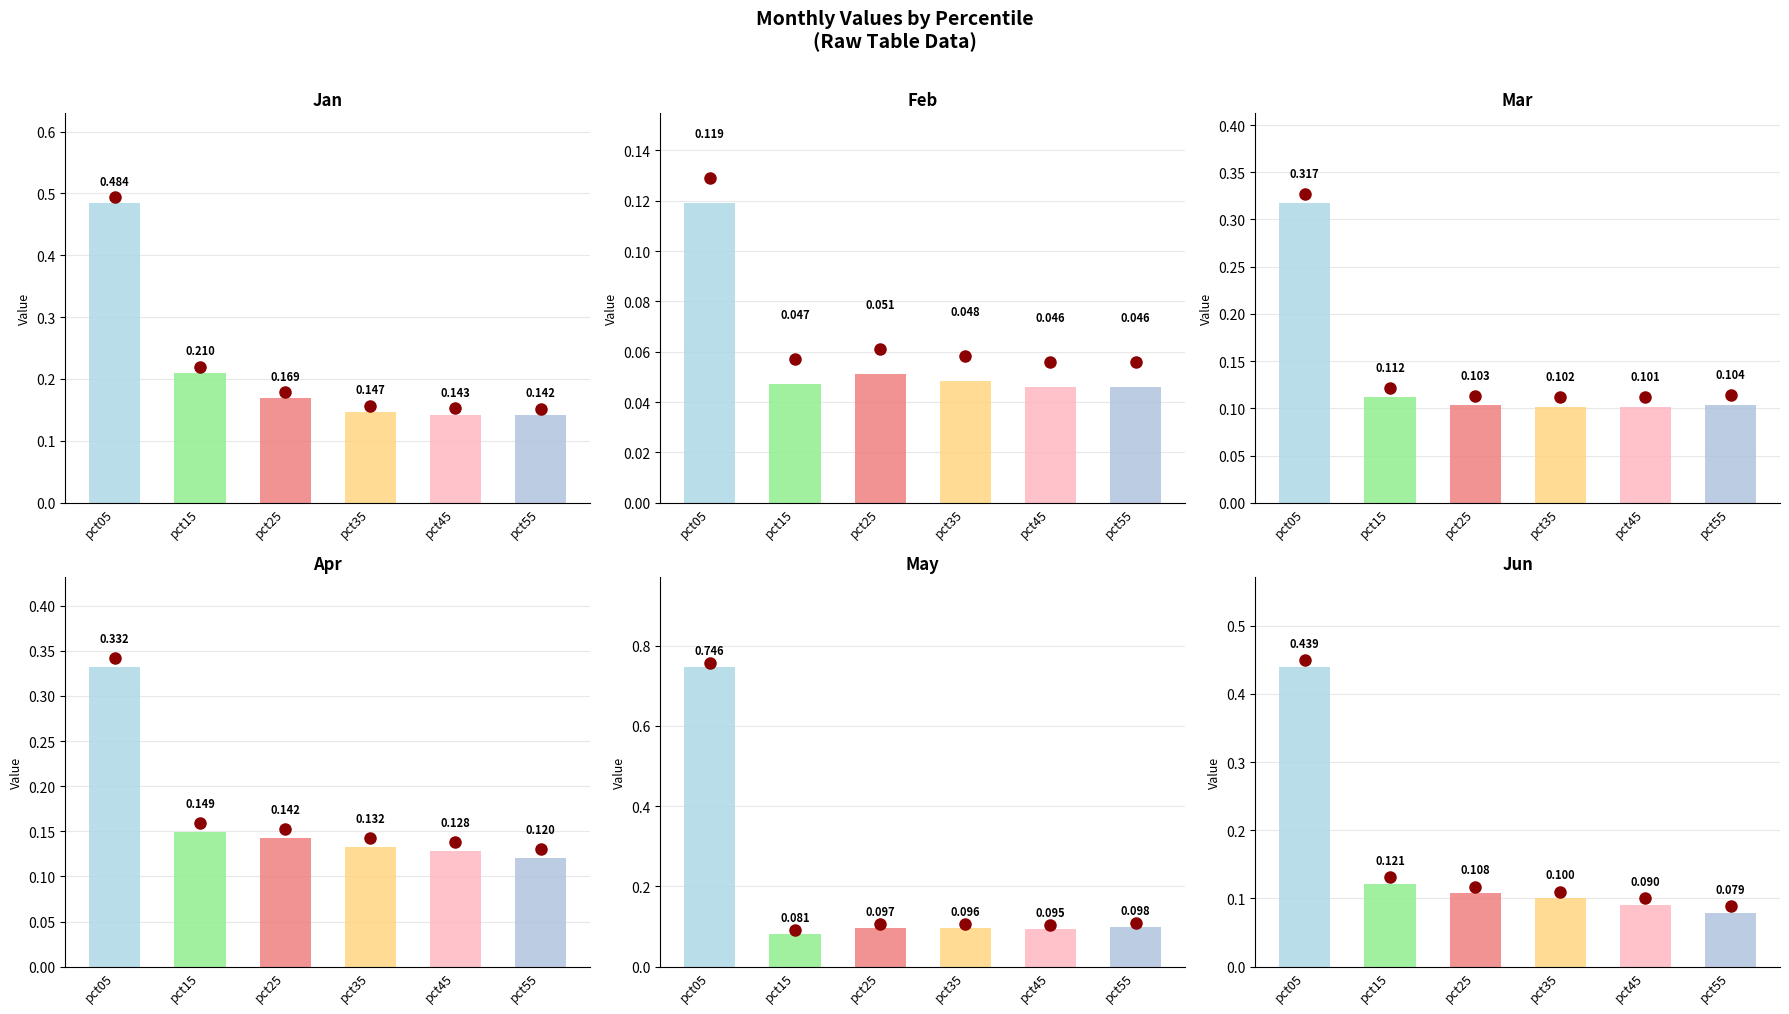

The value of Mar at pct25 is 0.1. True or false?

True